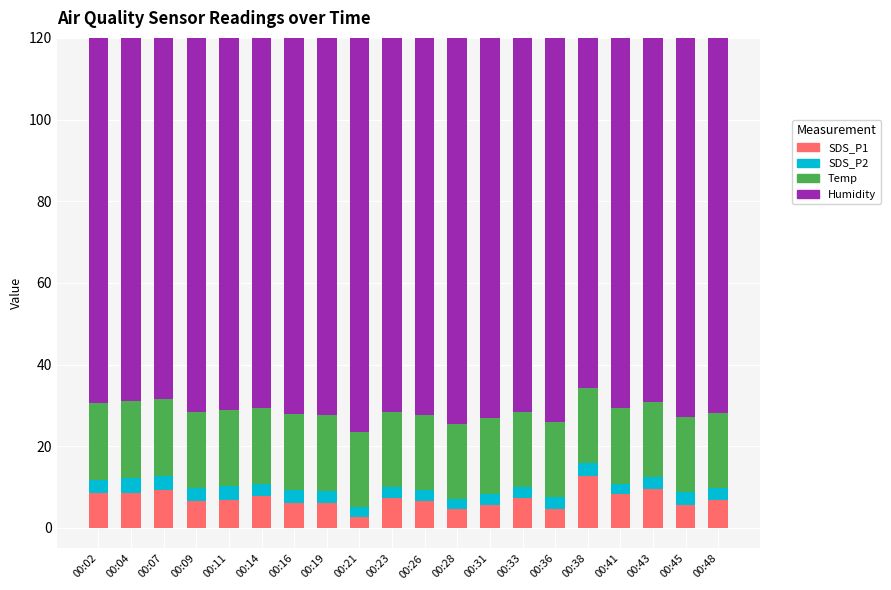

At how many categories does at least one series exceed 36?

20